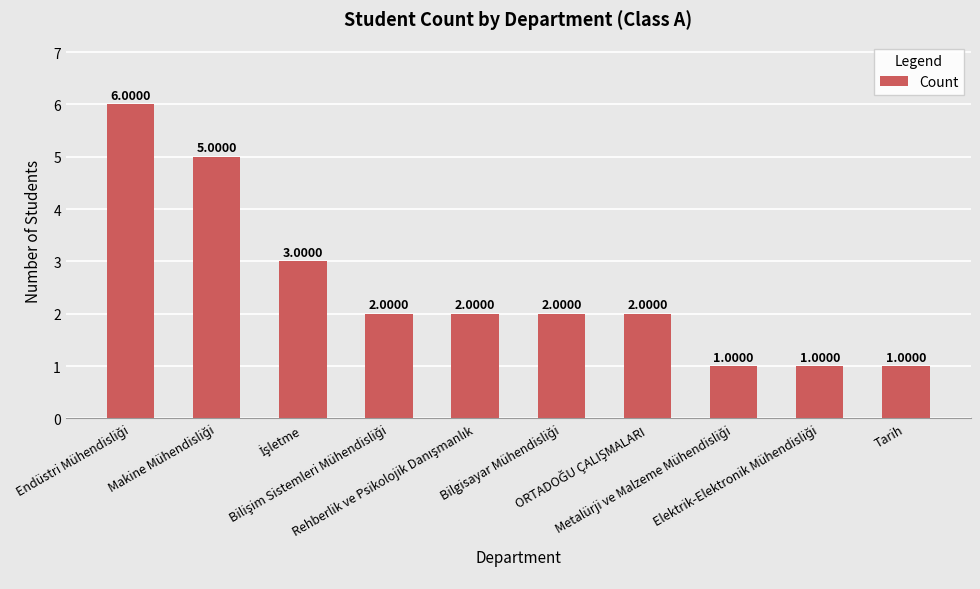

What is the difference between the maximum and minimum values?

5